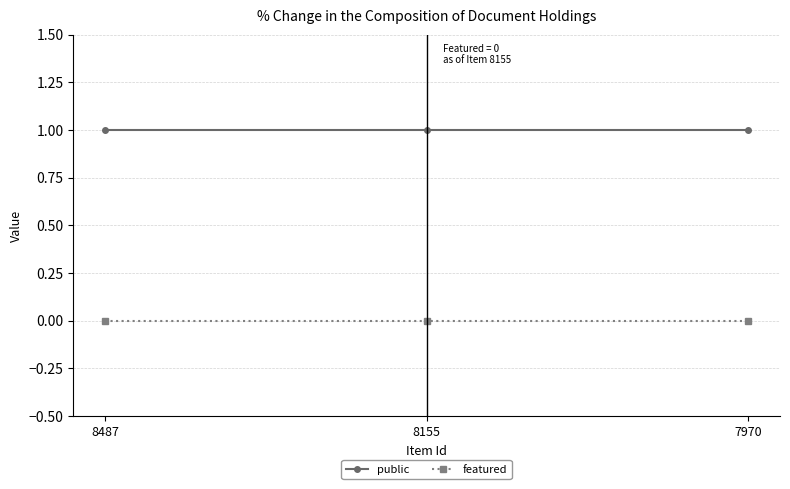

Reading left to right, extract all data points from this chart.

public: 8487=1	8155=1	7970=1
featured: 8487=0	8155=0	7970=0